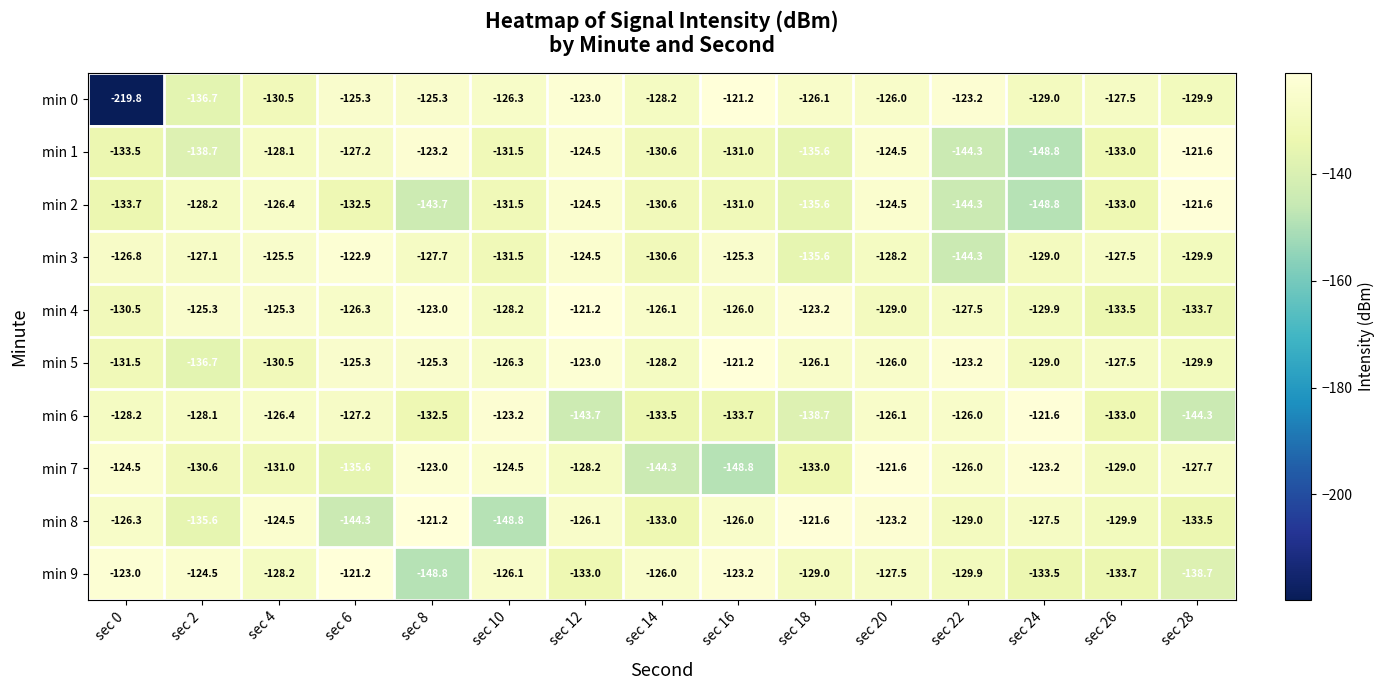

What is the difference between the min 4 values at sec 10 and sec 28?

5.5